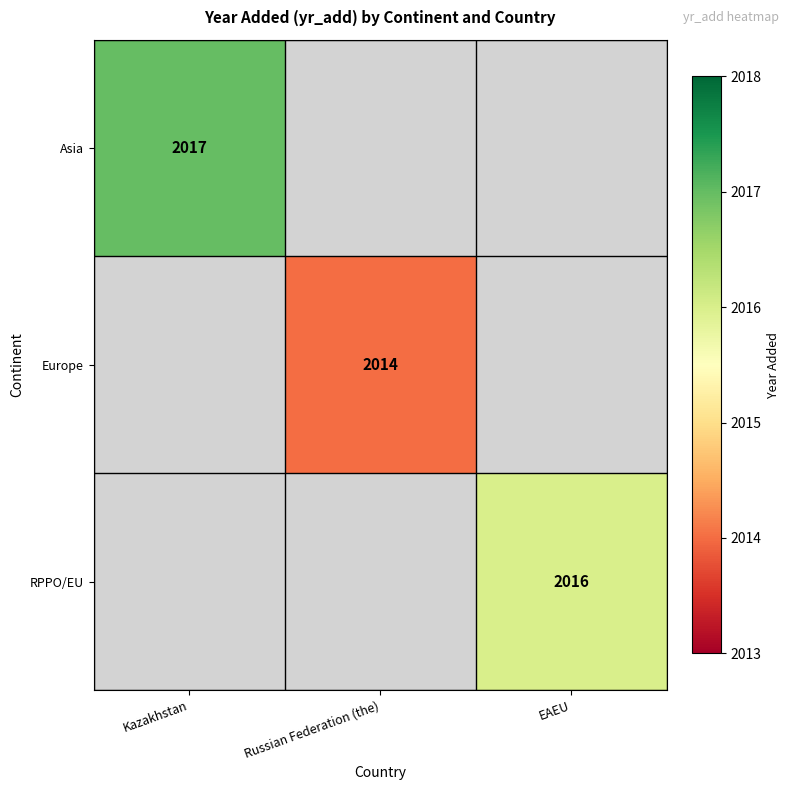

Which label corresponds to the largest value in the chart?

Kazakhstan